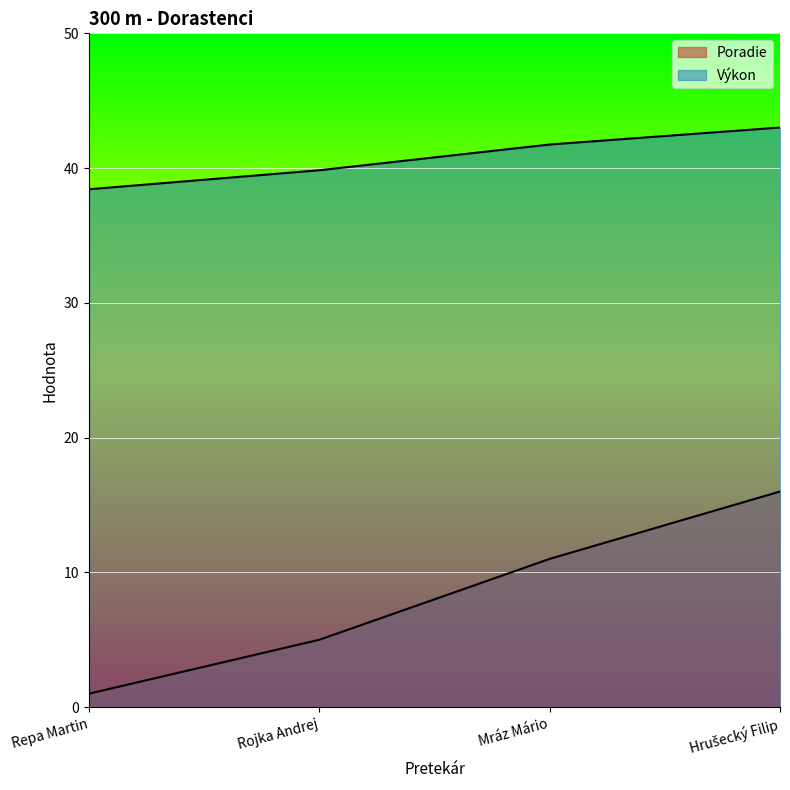

Reading right to left, list all the values displayed in this chart.

Poradie: Hrušecký Filip=16.0	Mráz Mário=11.0	Rojka Andrej=5.0	Repa Martin=1.0
Výkon: Hrušecký Filip=43.0	Mráz Mário=41.8	Rojka Andrej=39.8	Repa Martin=38.4